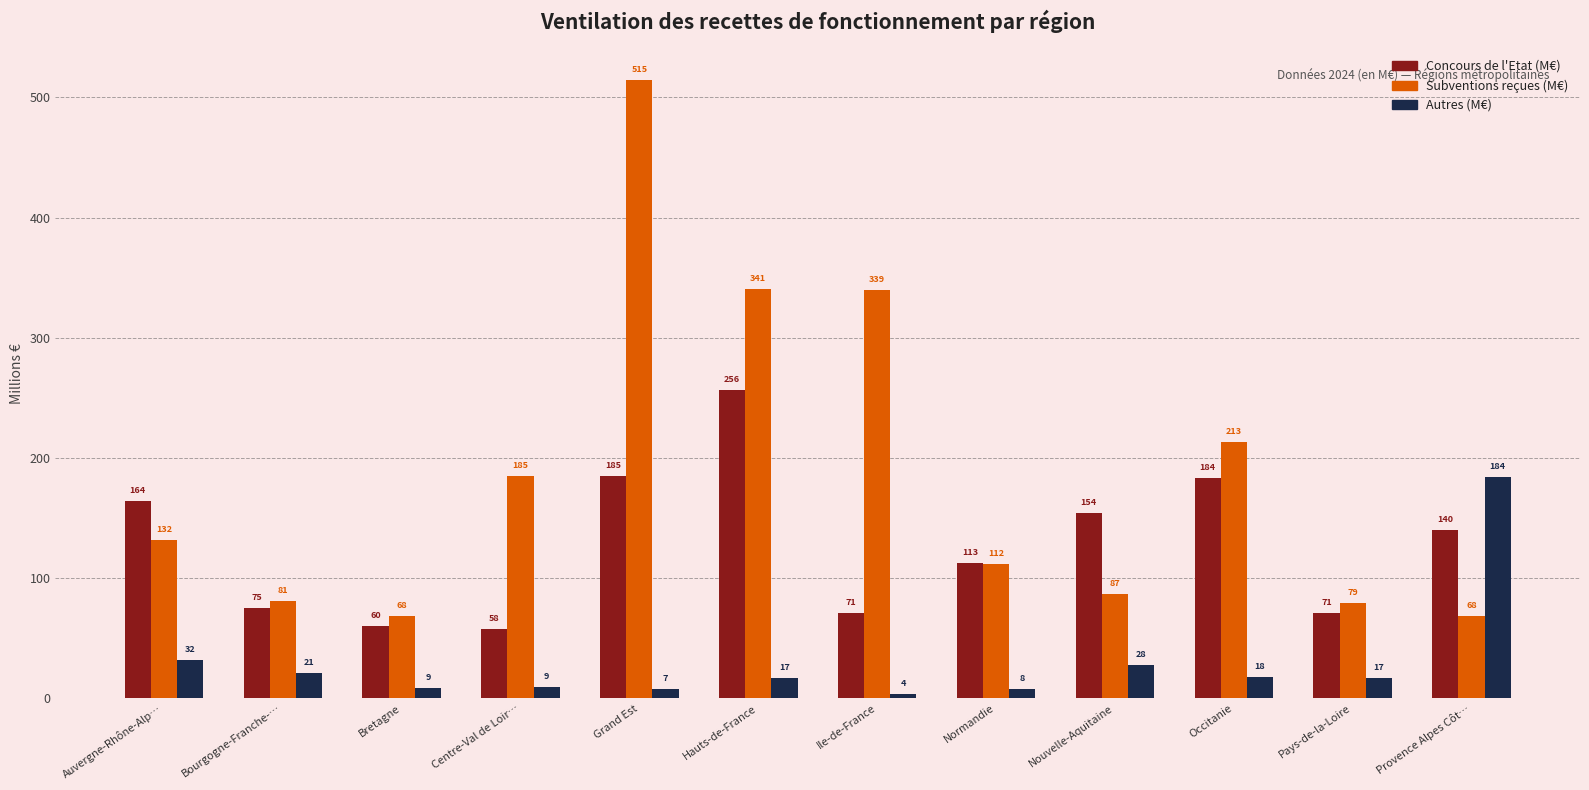

Which category has the highest value in the Autres (M€) series?

Provence Alpes Côt…